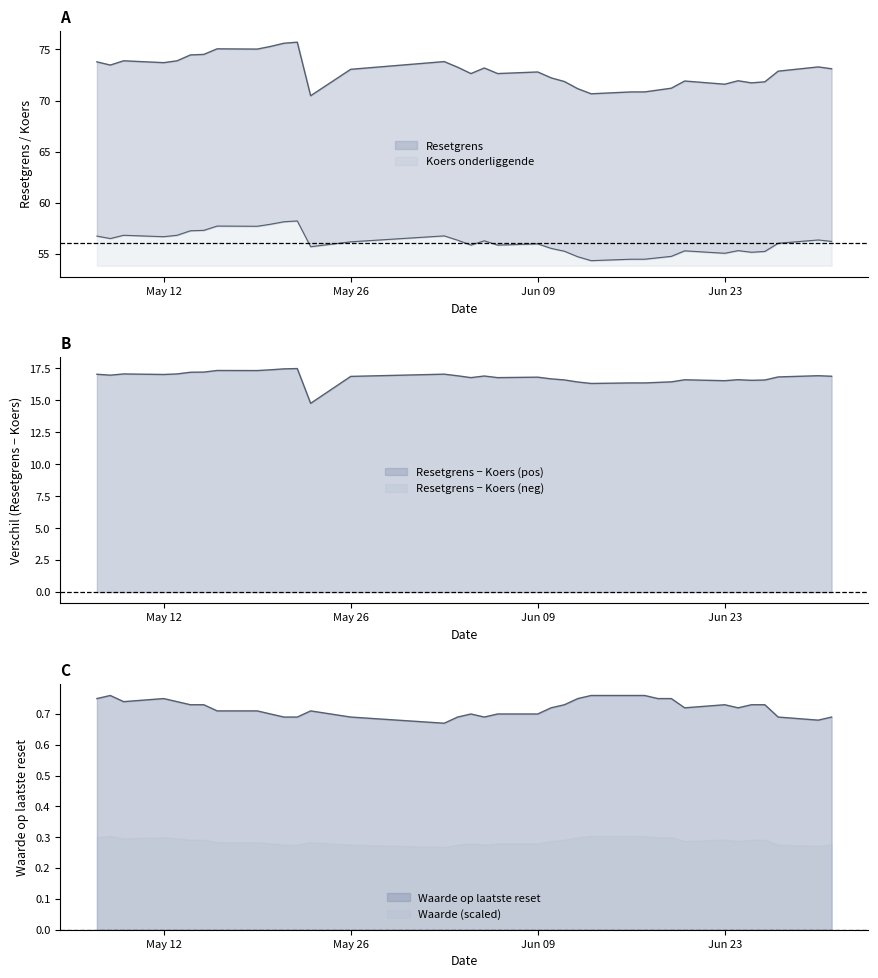

Rank the series at 2025-06-27 from highest to lowest value.

Resetgrens, Koers onderliggende, Waarde op laatste reset